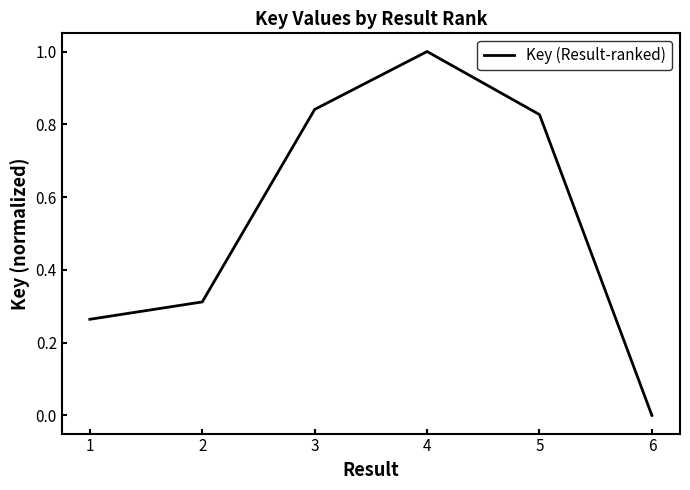

At which category does the data reach its first local peak?

4